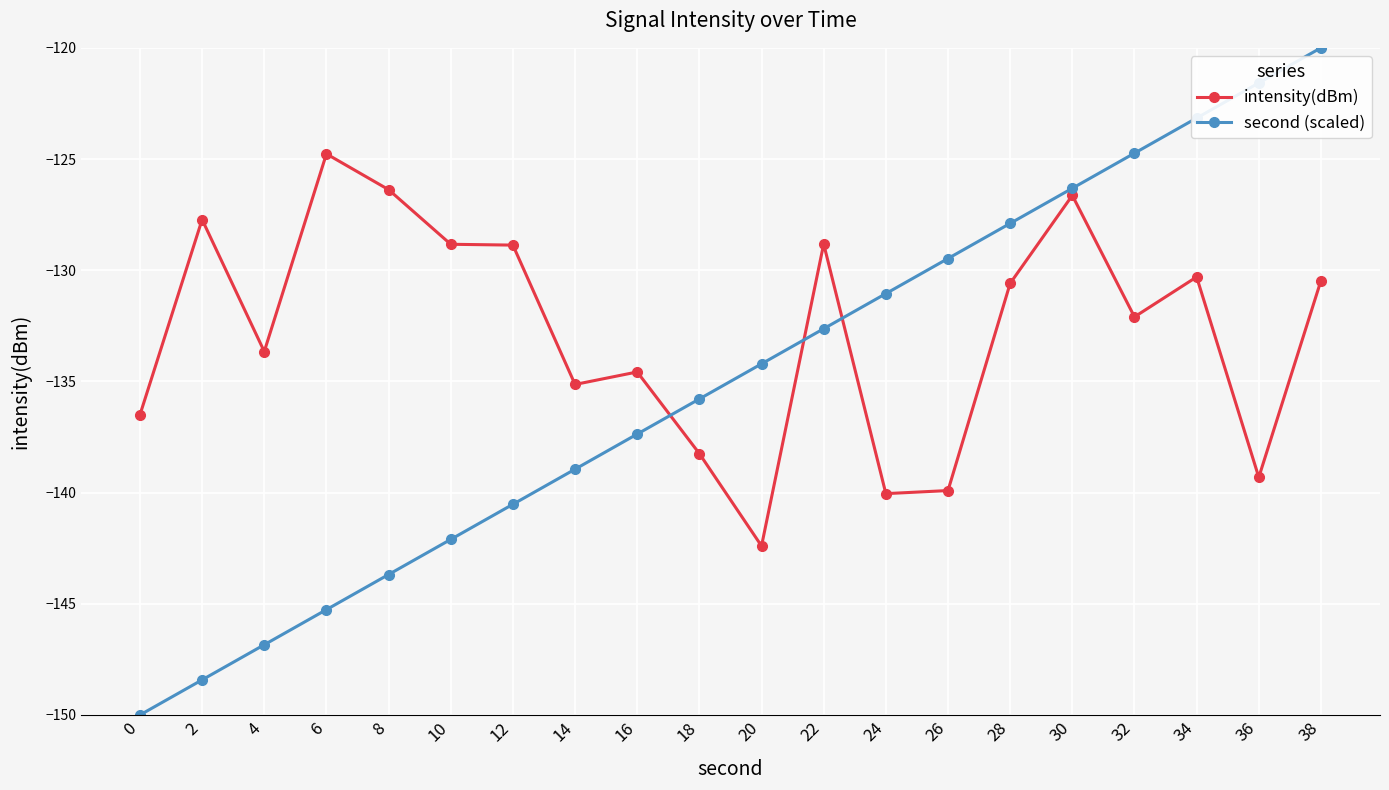

What is the value of the intensity(dBm) point at the 9th from the left?

-134.6